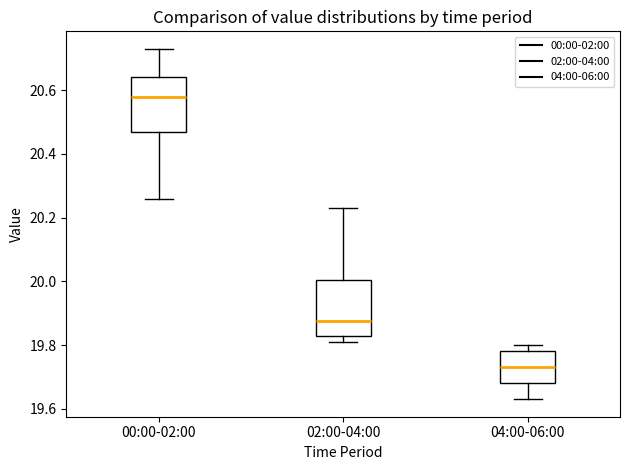

Reading left to right, read every box against the y-axis: the position of its median line, the range the box covers, and the ends of its whiskers. The values are not printed on the chart, so give them approximately, as read against the axis.

00:00-02:00: median 20.58, box 20.46 to 20.64, whiskers 20.26 to 20.74
02:00-04:00: median 19.88, box 19.84 to 20.00, whiskers 19.82 to 20.24
04:00-06:00: median 19.74, box 19.68 to 19.78, whiskers 19.64 to 19.80